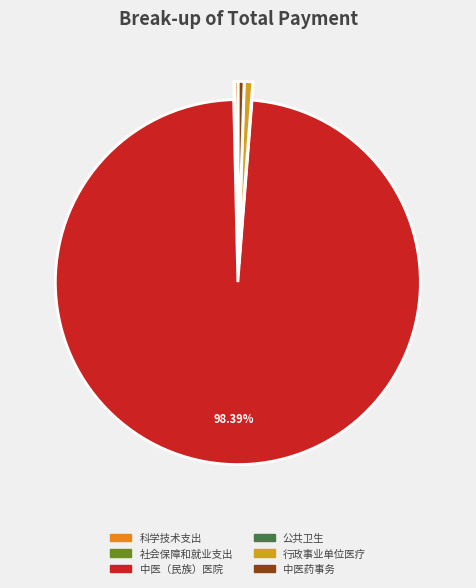

What is the ratio of the value at 社会保障和就业支出 to the value at 公共卫生?

84.9